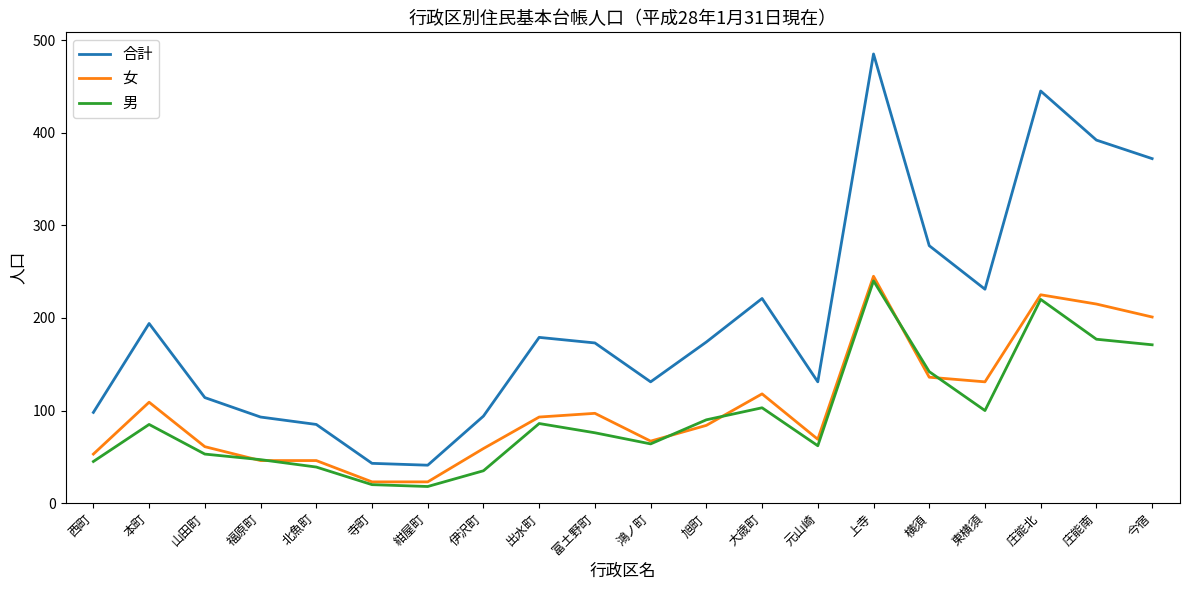

Where is the first local maximum for 男?

本町